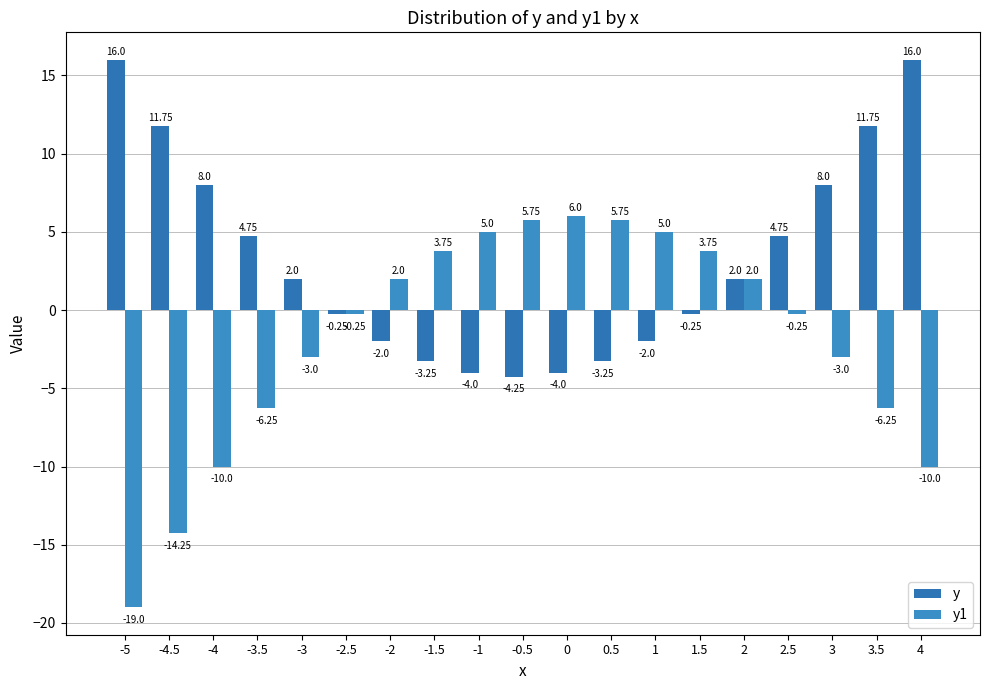

At how many categories does at least one series exceed -6?

19